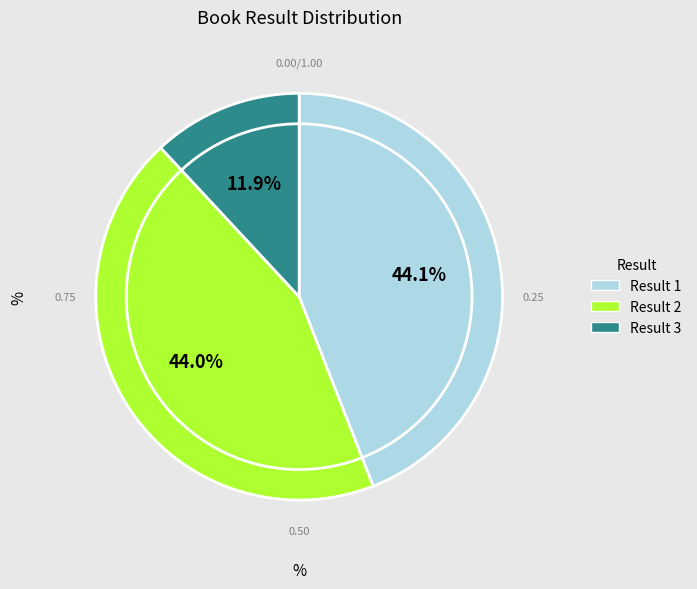

Is there a majority slice in this chart?

No